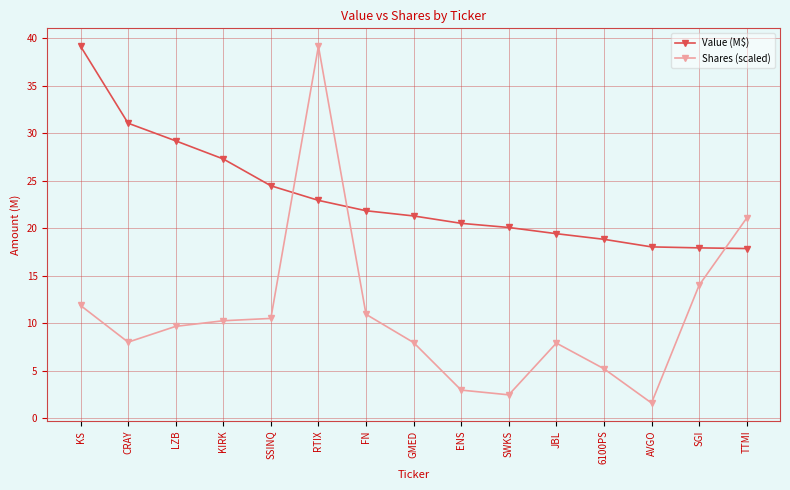

What are all the series names shown in the legend?

Value (M$), Shares (scaled)